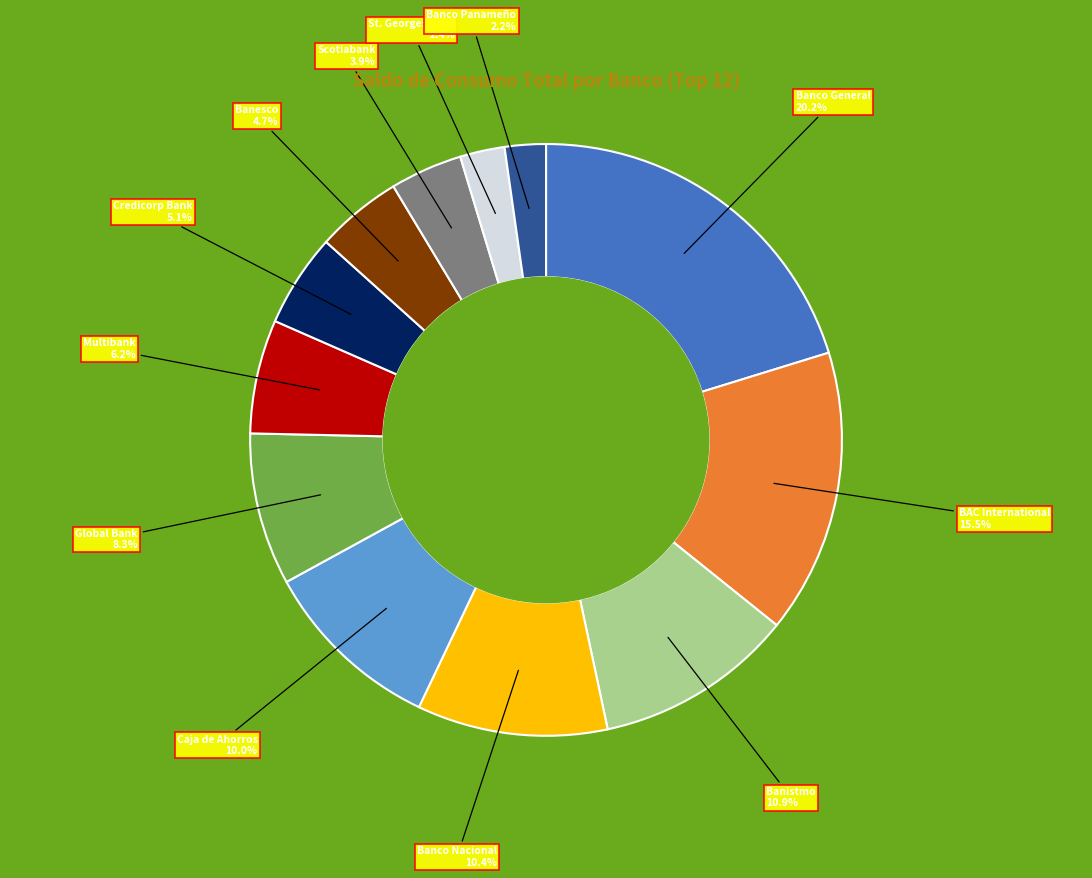

How many slices are in this pie chart?

12